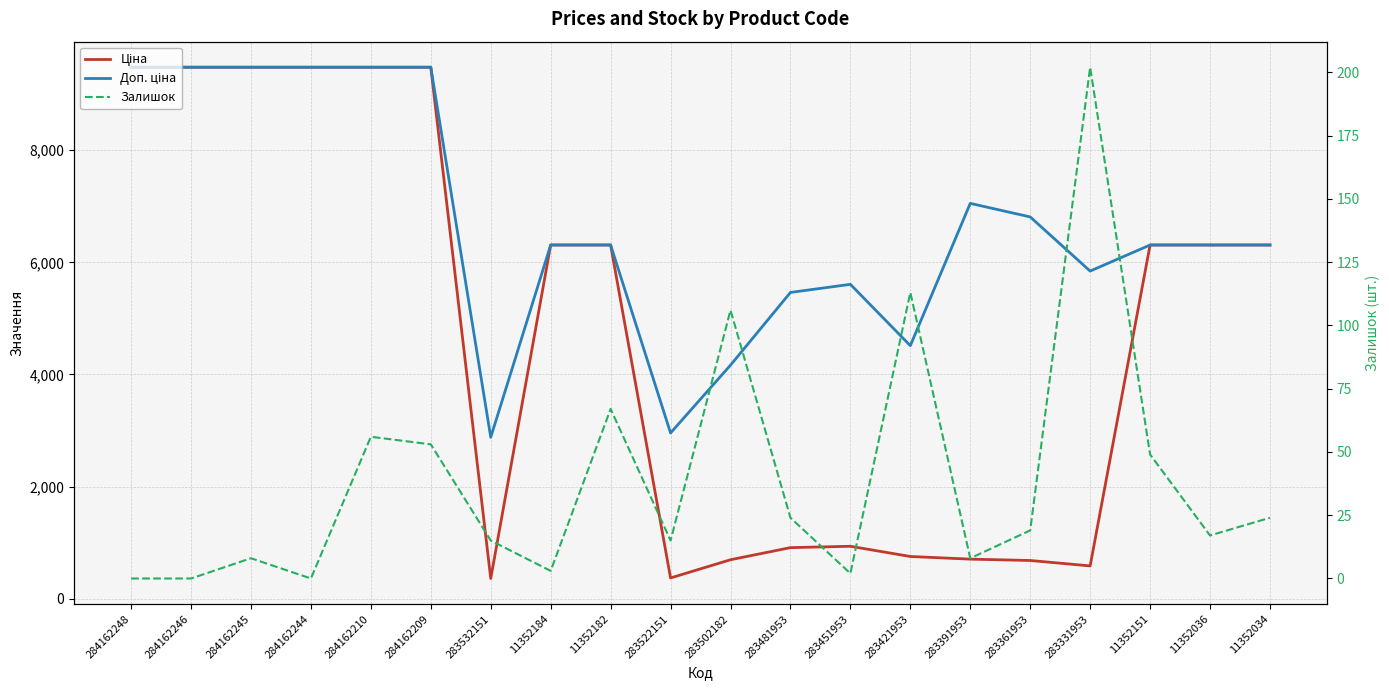

Reading left to right, list all the values displayed in this chart.

Ціна: 9480.1	9480.1	9480.1	9480.1	9480.1	9480.1	359.9	6308.8	6308.8	369.5	694.3	910.4	934.5	752.2	705.1	681.0	584.4	6308.8	6308.8	6308.8
Доп. ціна: 9480.1	9480.1	9480.1	9480.1	9480.1	9480.1	2878.8	6308.8	6308.8	2955.8	4165.6	5462.3	5607.2	4513.3	7051.3	6809.8	5843.9	6308.8	6308.8	6308.8
Залишок: 0.0	0.0	8.0	0.0	56.0	53.0	15.0	3.0	67.0	15.0	106.0	24.0	2.0	113.0	8.0	19.0	202.0	49.0	17.0	24.0